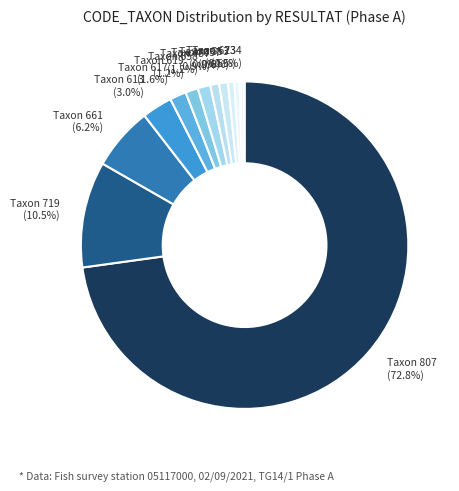

To the nearest percent, what is the average slice percentage?

8%